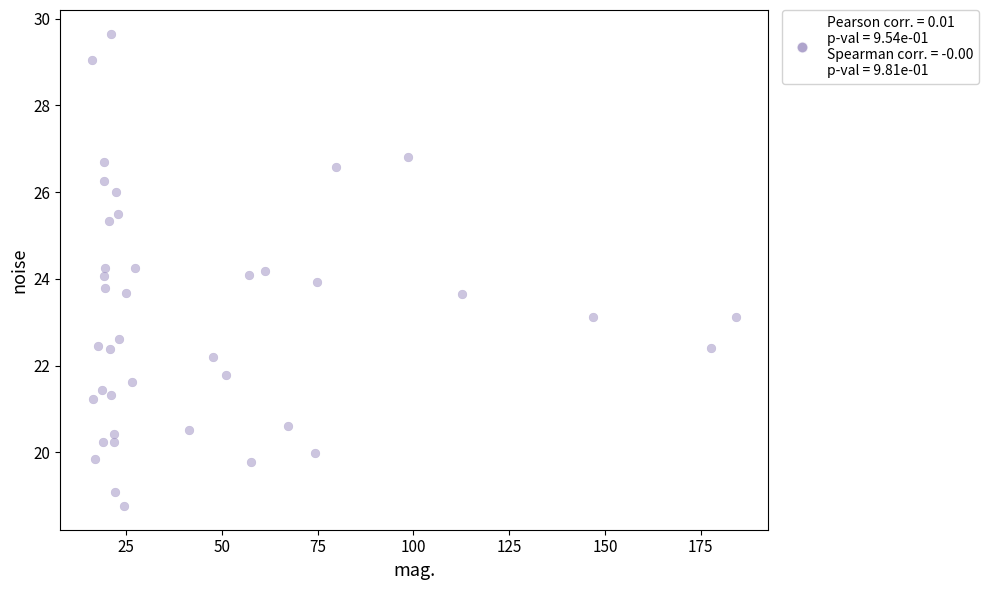

What is the range of X values (max minus min)?

167.9